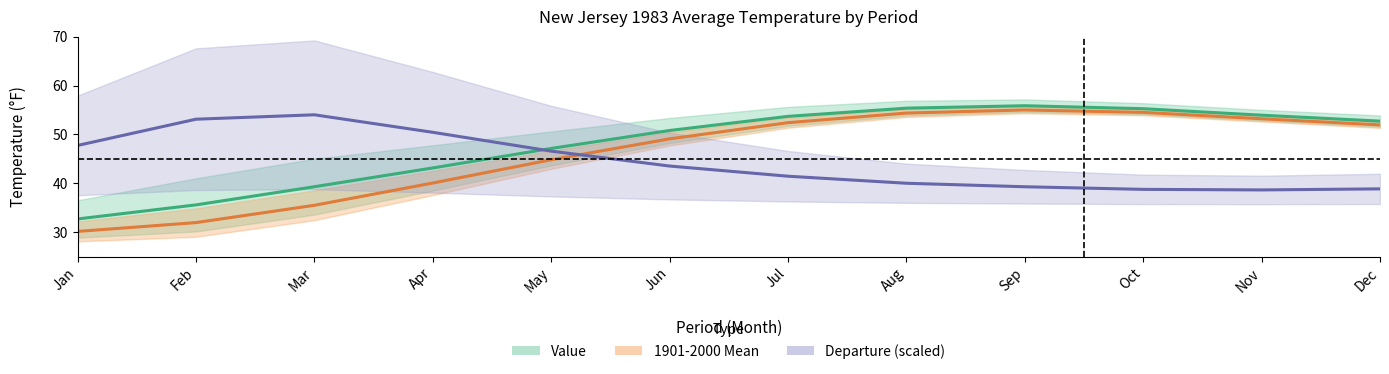

What are all the series names shown in the legend?

Value, 1901-2000 Mean, Departure (scaled)